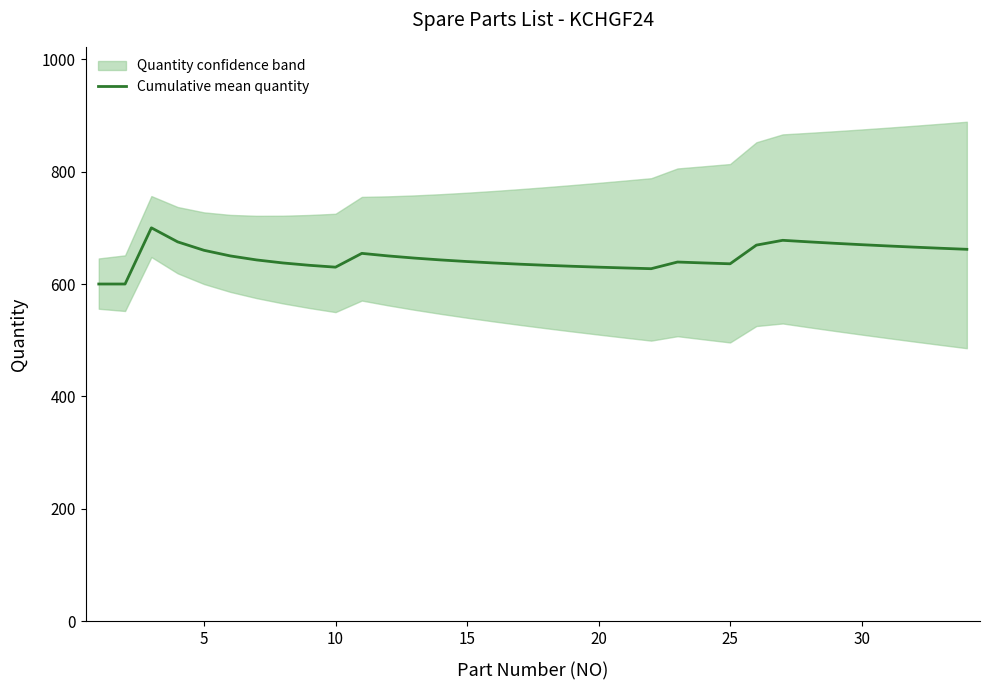

What is the maximum value for Cumulative mean quantity?

700.0